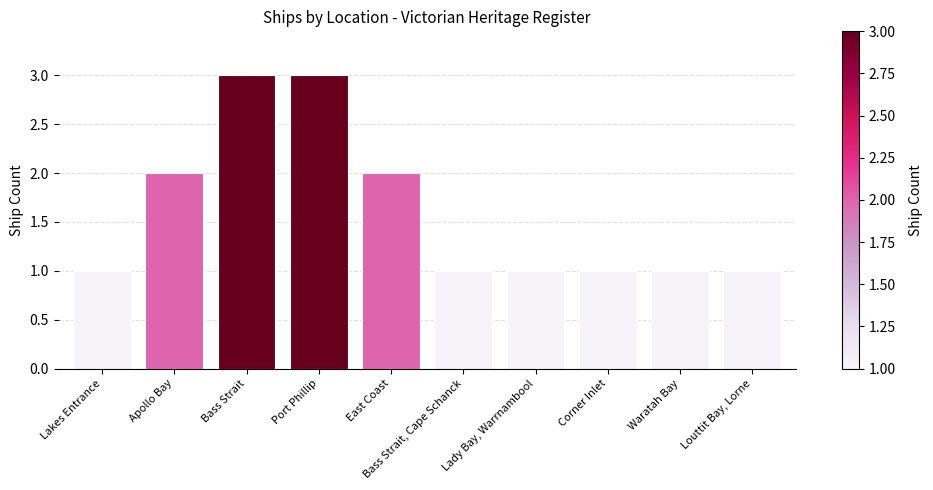

Are the bars horizontal?

No